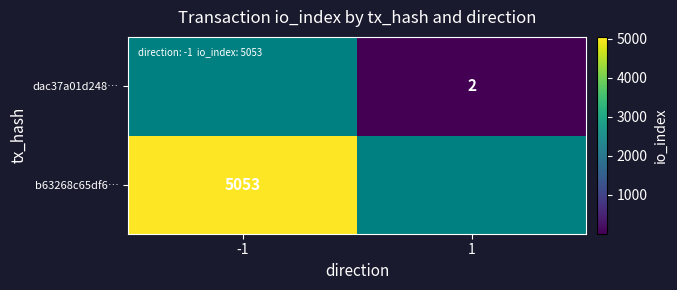

The b63268c65df6… series shows 3495 at -1. True or false?

False